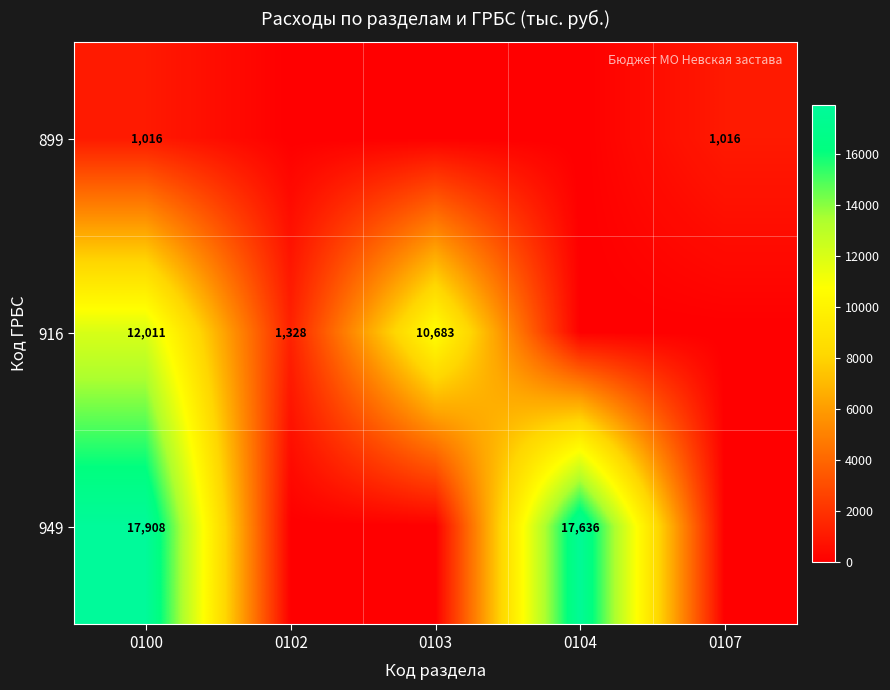

The value of 916 at 0103 is 14574. True or false?

False